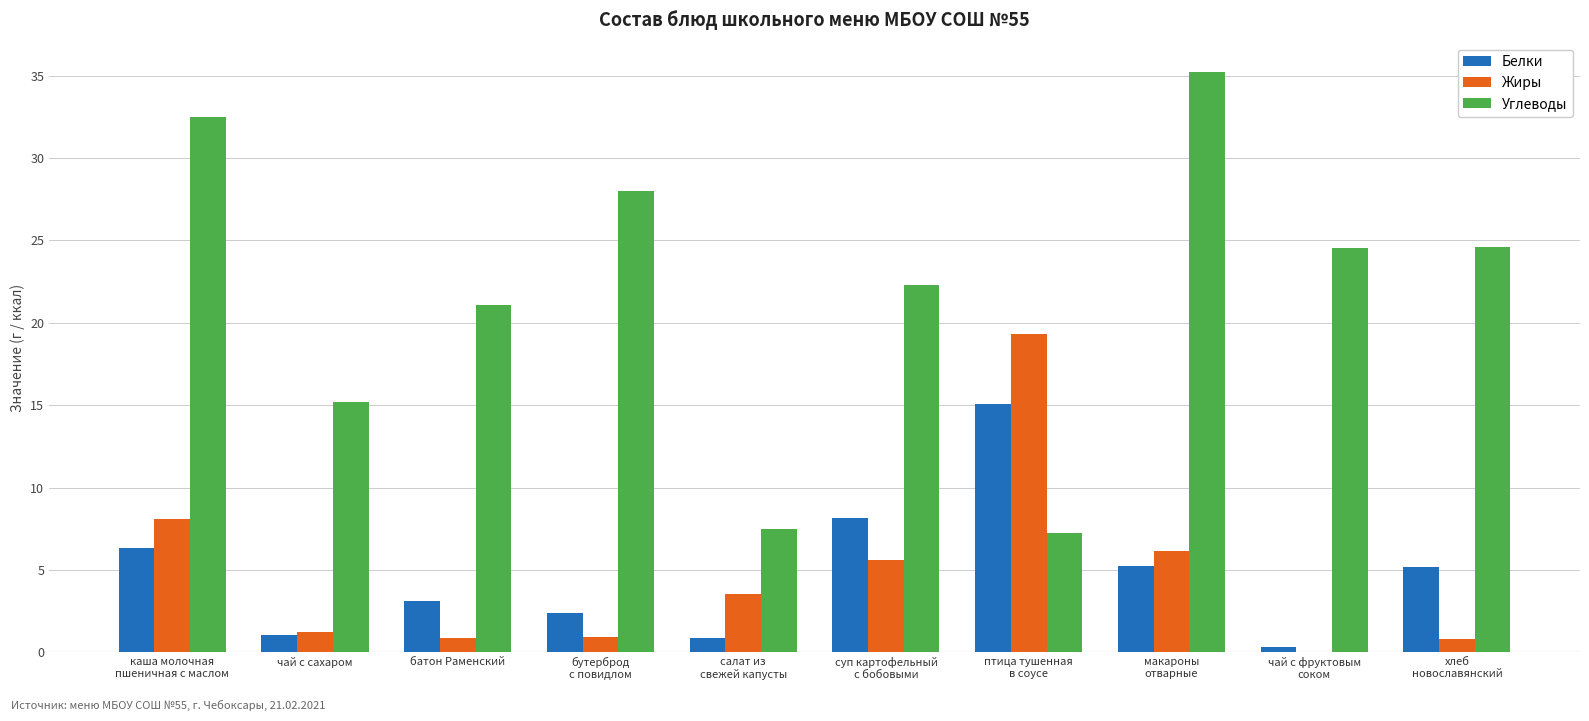

The Углеводы series shows 8.2 at хлеб
новославянский. True or false?

False